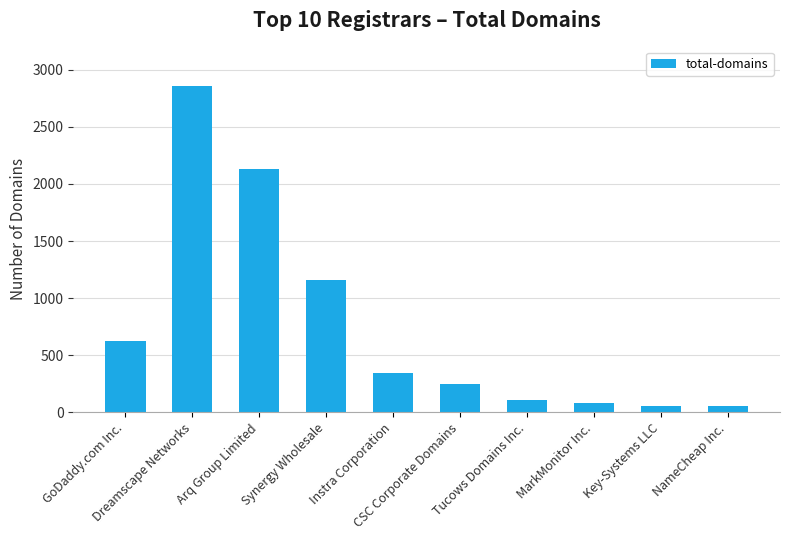

What is the sum of all values?

7662